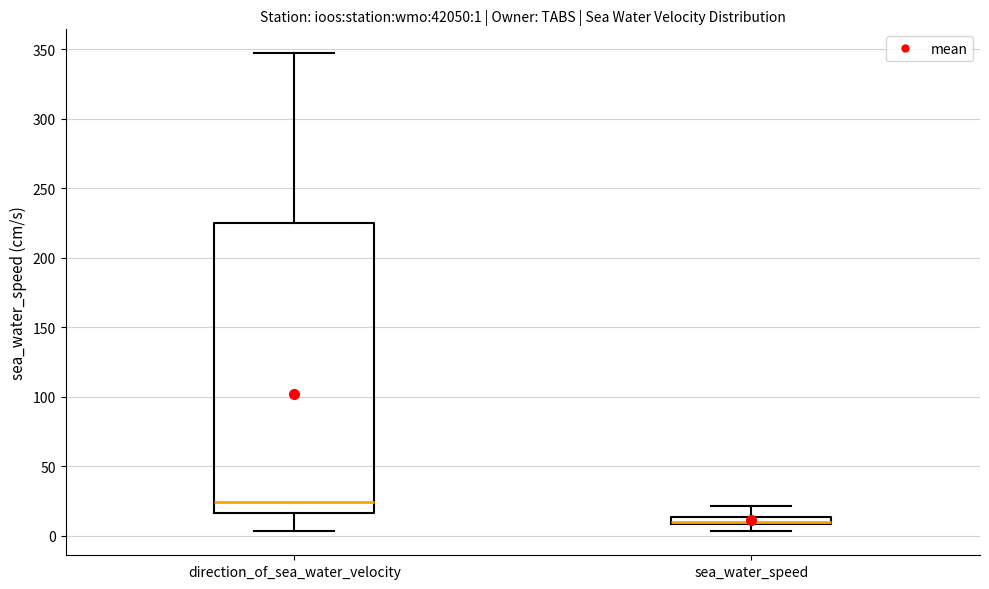

Which box's median line is the lowest?

sea_water_speed